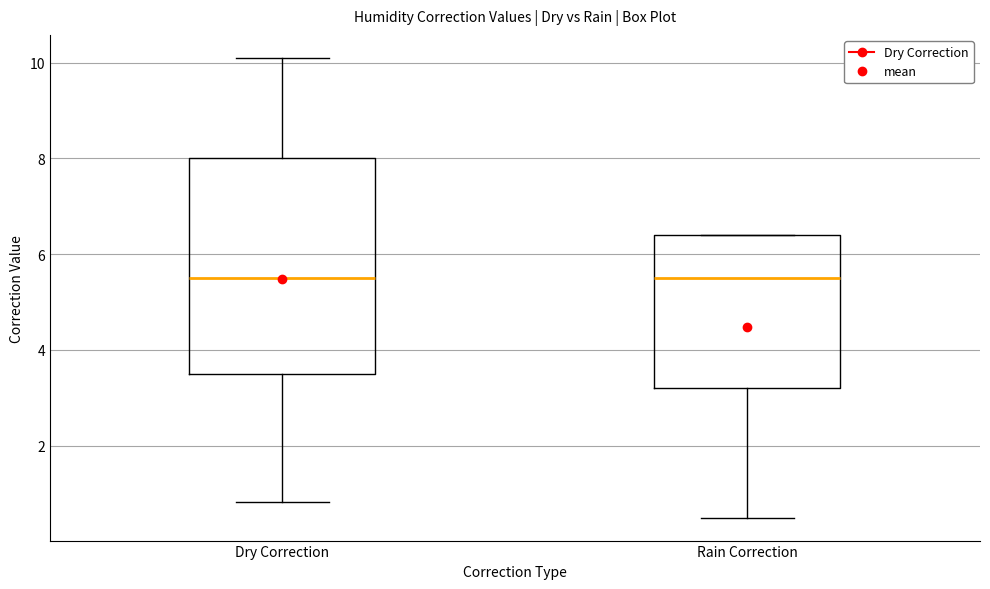

Reading left to right, transcribe this box plot: for each box, give where its median line is, the range the box spans, and where its two whiskers end, as read against the y-axis. The values are not printed on the chart, so give them approximately, as read against the axis.

Dry Correction: median 5.6, box 3.6 to 8.0, whiskers 0.8 to 10.2
Rain Correction: median 5.6, box 3.2 to 6.4, whiskers 0.6 to 6.4